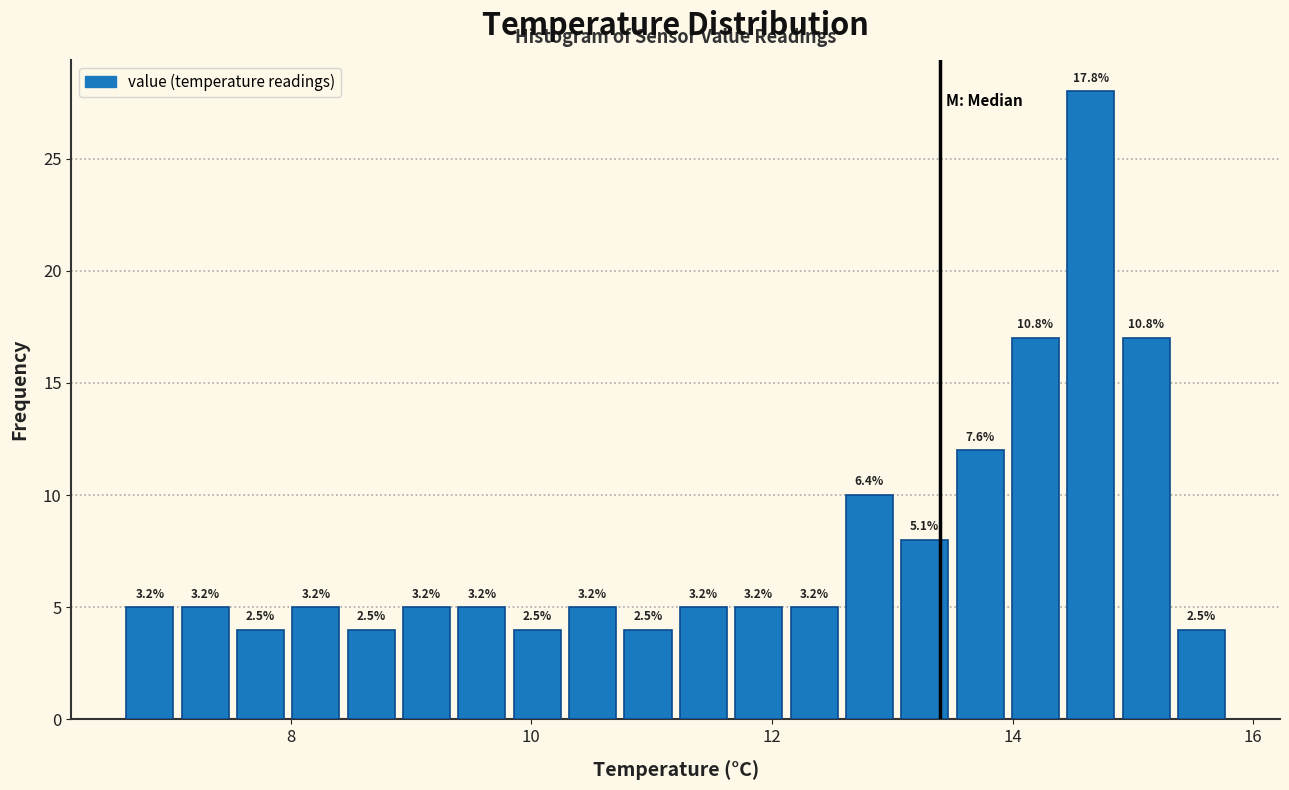

Read against the x-axis, roughly where is the centre of the tallest bar?

14.6